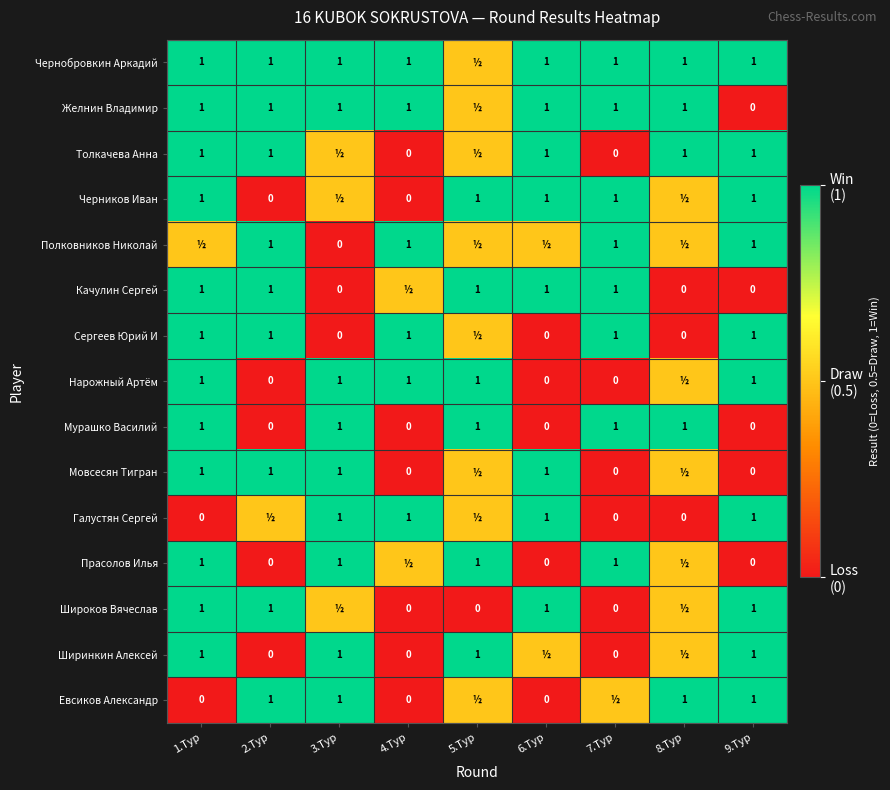

What is the average value of the Чернобровкин Аркадий series?

0.9